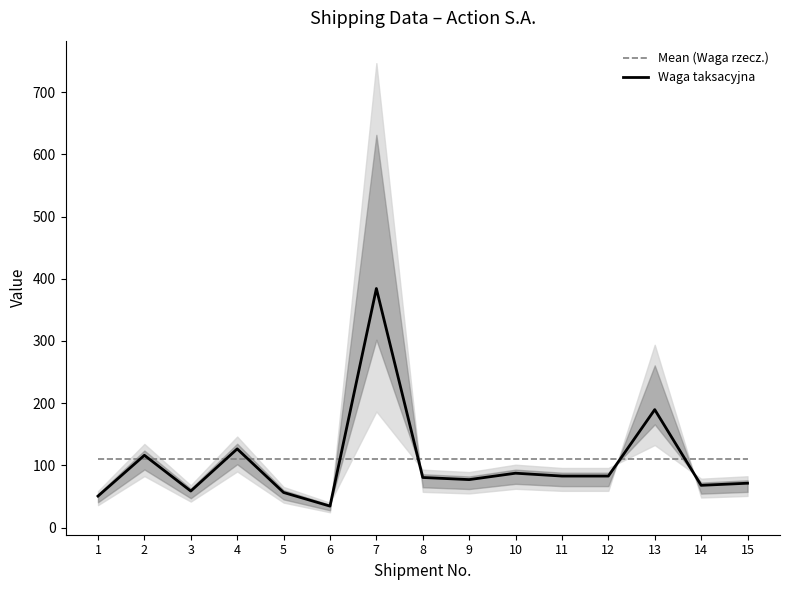

The Mean (Waga rzecz.) series shows 165.3 at 14. True or false?

False